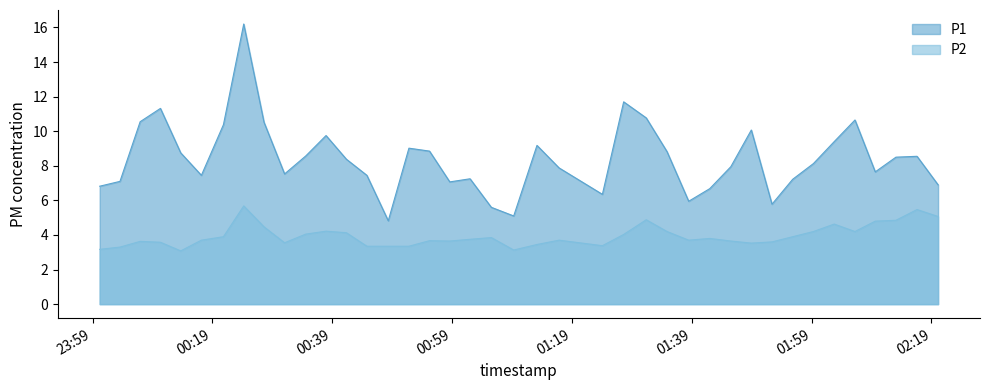

True or false: P1 and P2 cross at least once.

False